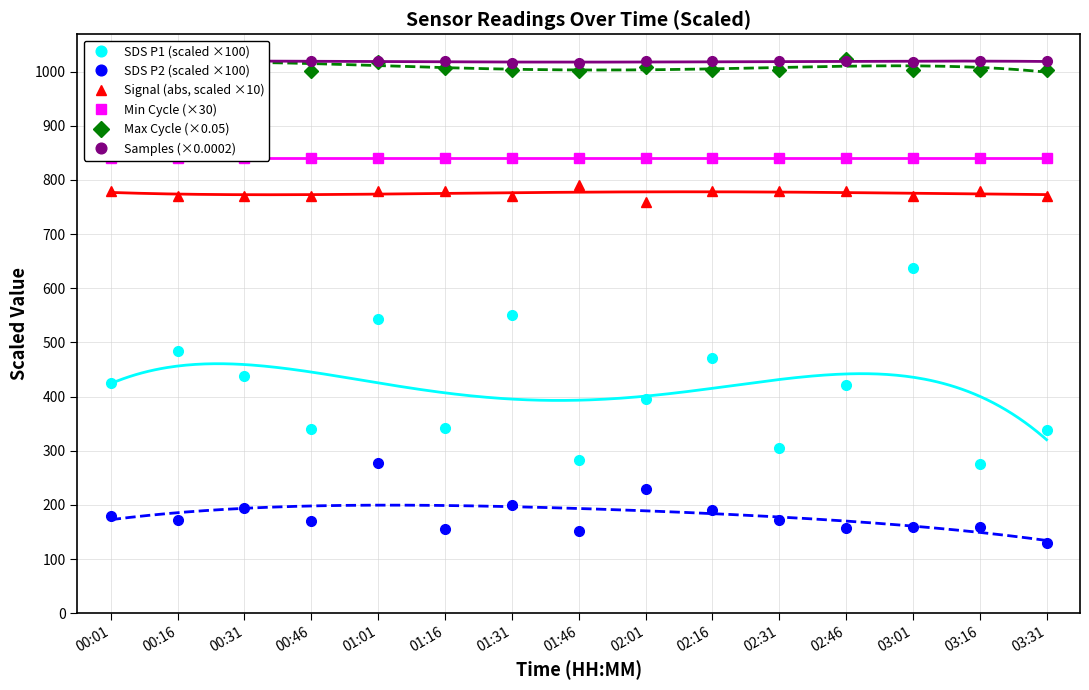

The Samples (×0.0002) series shows 1017.4 at 03:01. True or false?

True